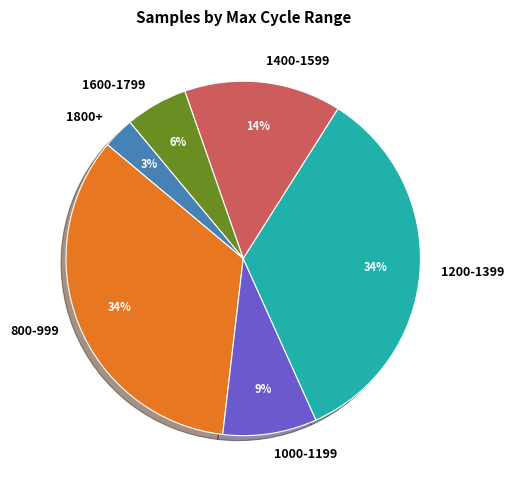

What percentage is the 1400-1599 slice, to the nearest percent?

14%